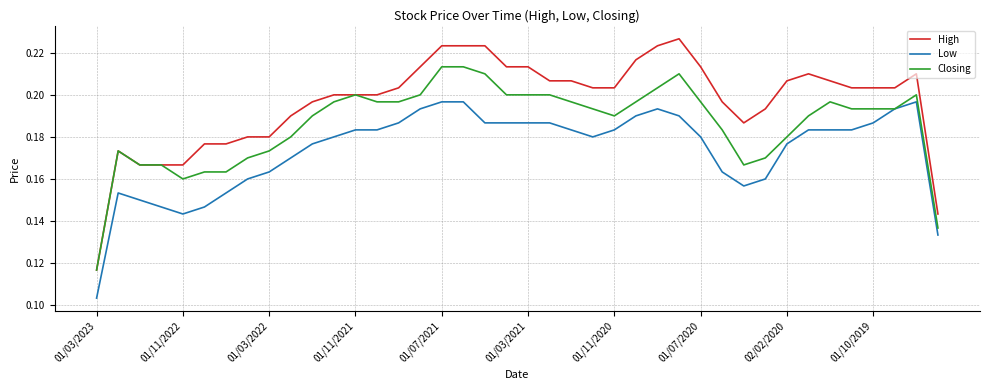

Rank the series by their average value, from highest to lowest.

High, Closing, Low